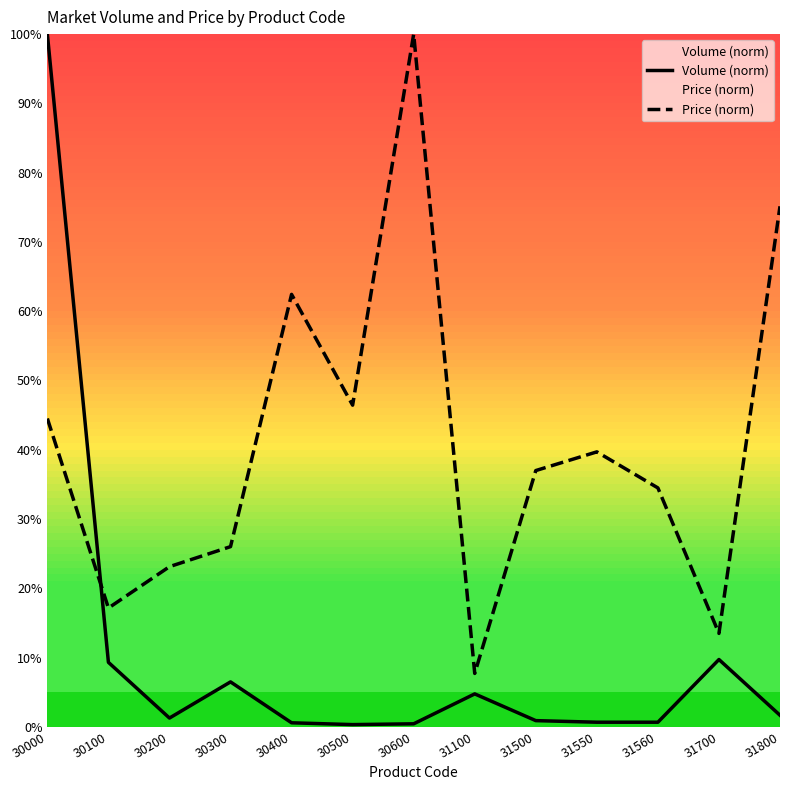

The value of Volume (norm) at 30400 is 0.6. True or false?

True